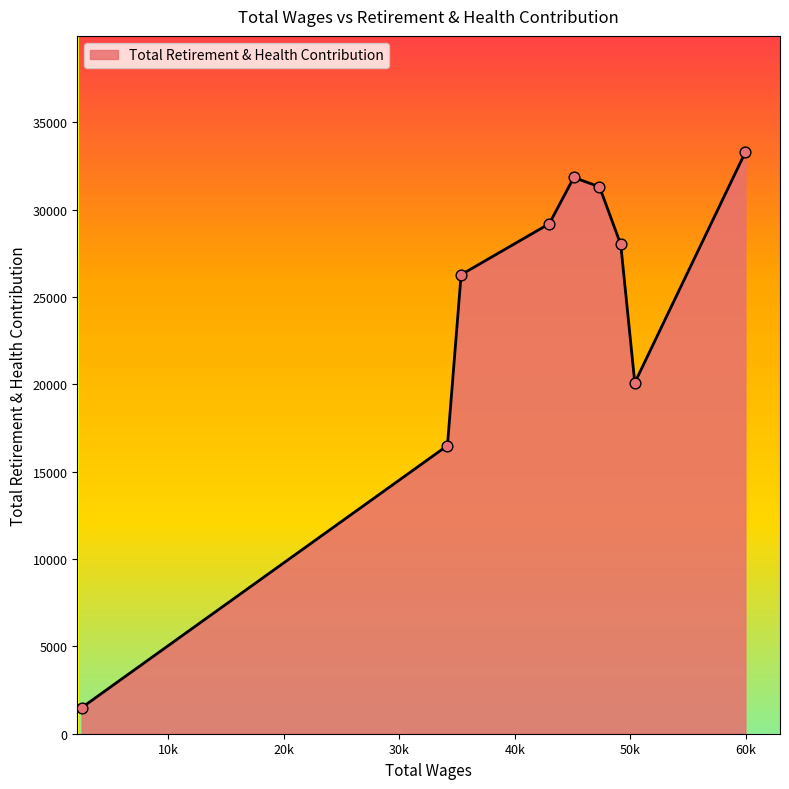

What is the difference between the maximum and minimum values?

31803